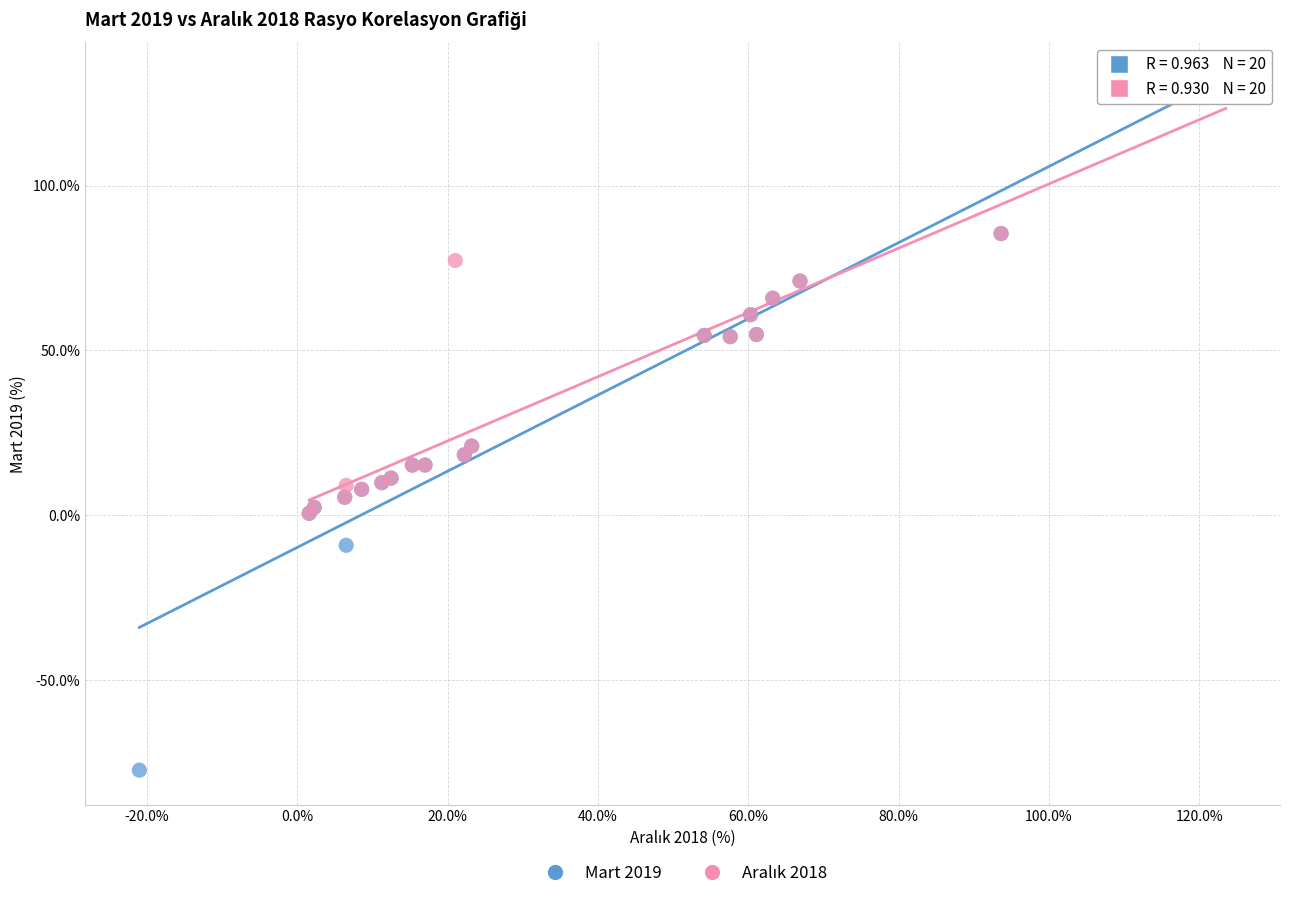

Which series has the widest spread of Y values?

Mart 2019